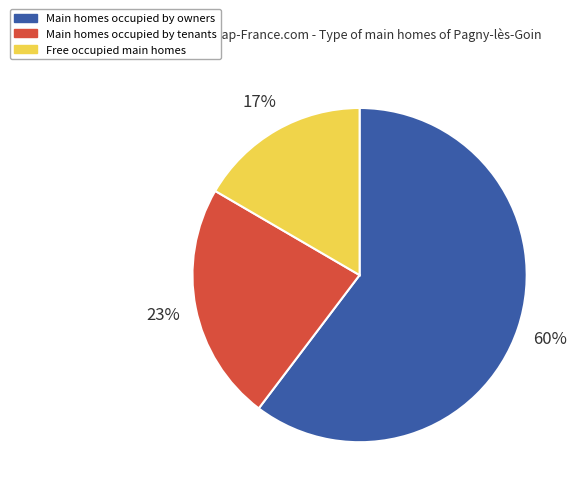

To the nearest percent, what is the average slice percentage?

33%